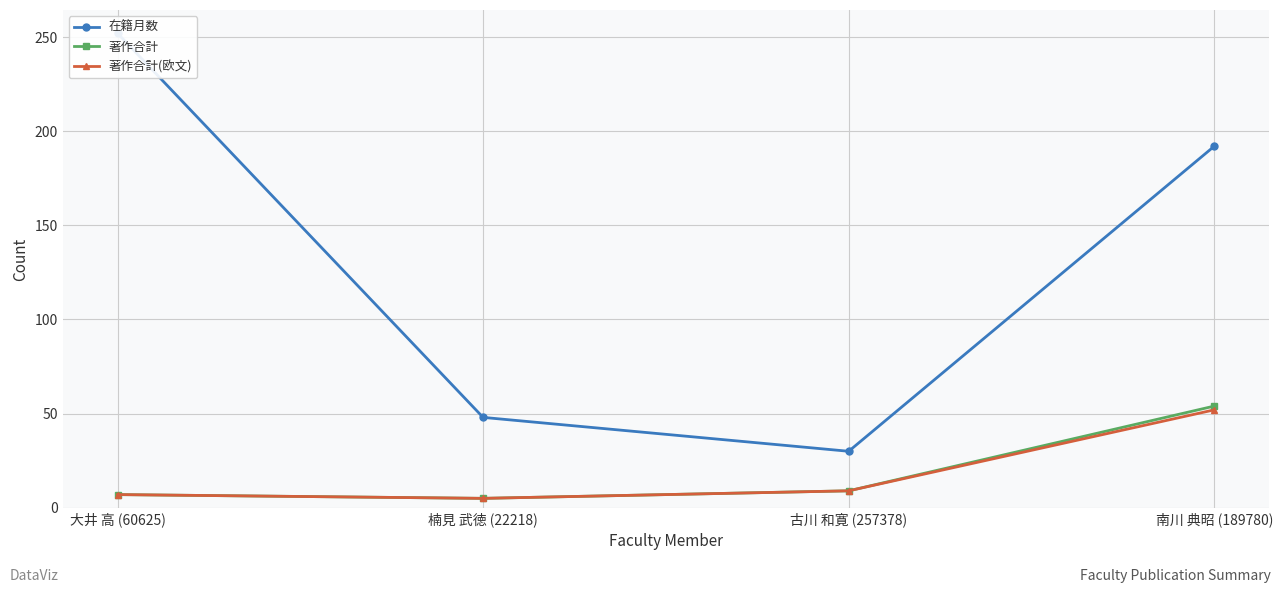

Is it true that 著作合計 equals 2 at 古川 和寛 (257378)?

False